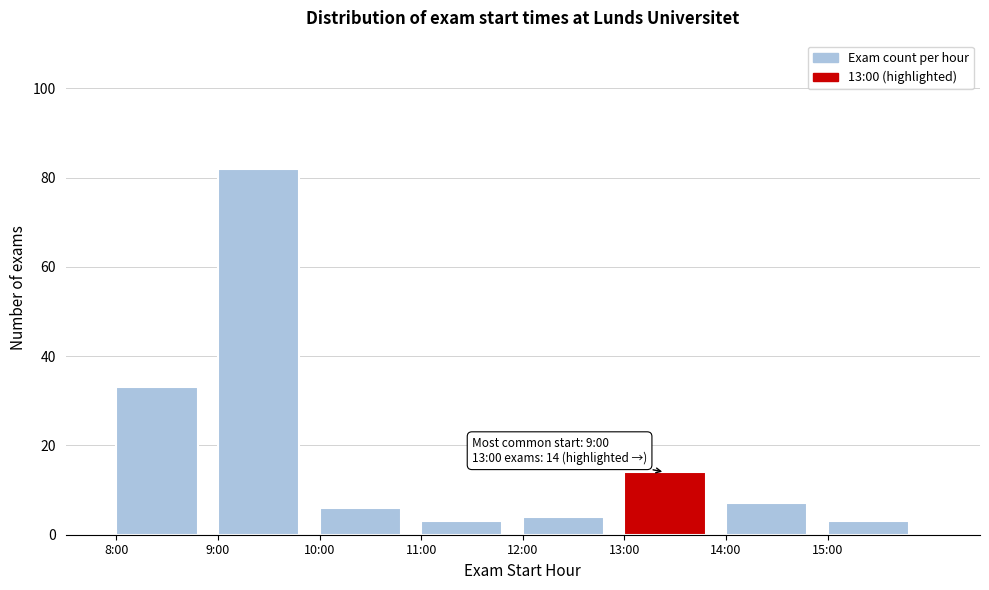

Reading right to left, extract all data points from this chart.

15:00=3	14:00=7	13:00=14	12:00=4	11:00=3	10:00=6	9:00=82	8:00=33